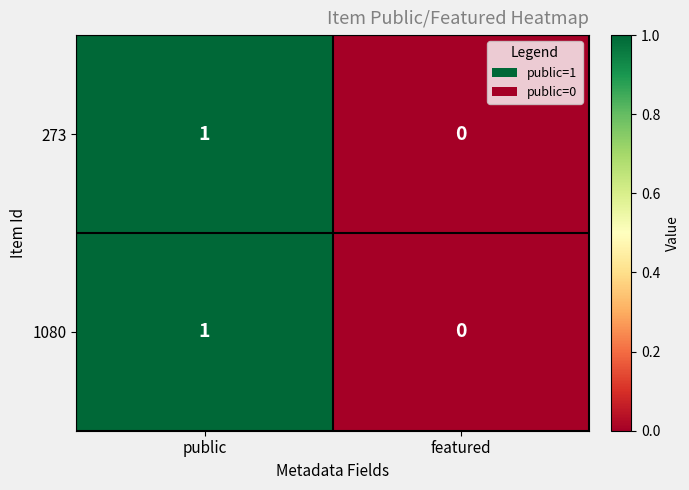

List the labels in order of 273 value, largest first.

public, featured